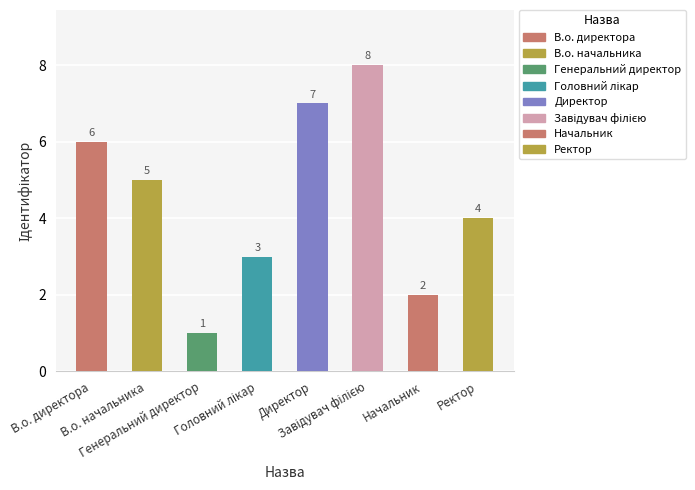

What is the maximum value shown in the chart?

8